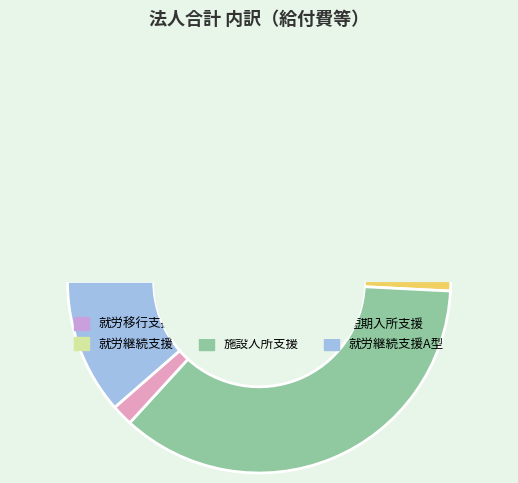

Does 就労継続支援A型 account for over 50% of the chart?

No